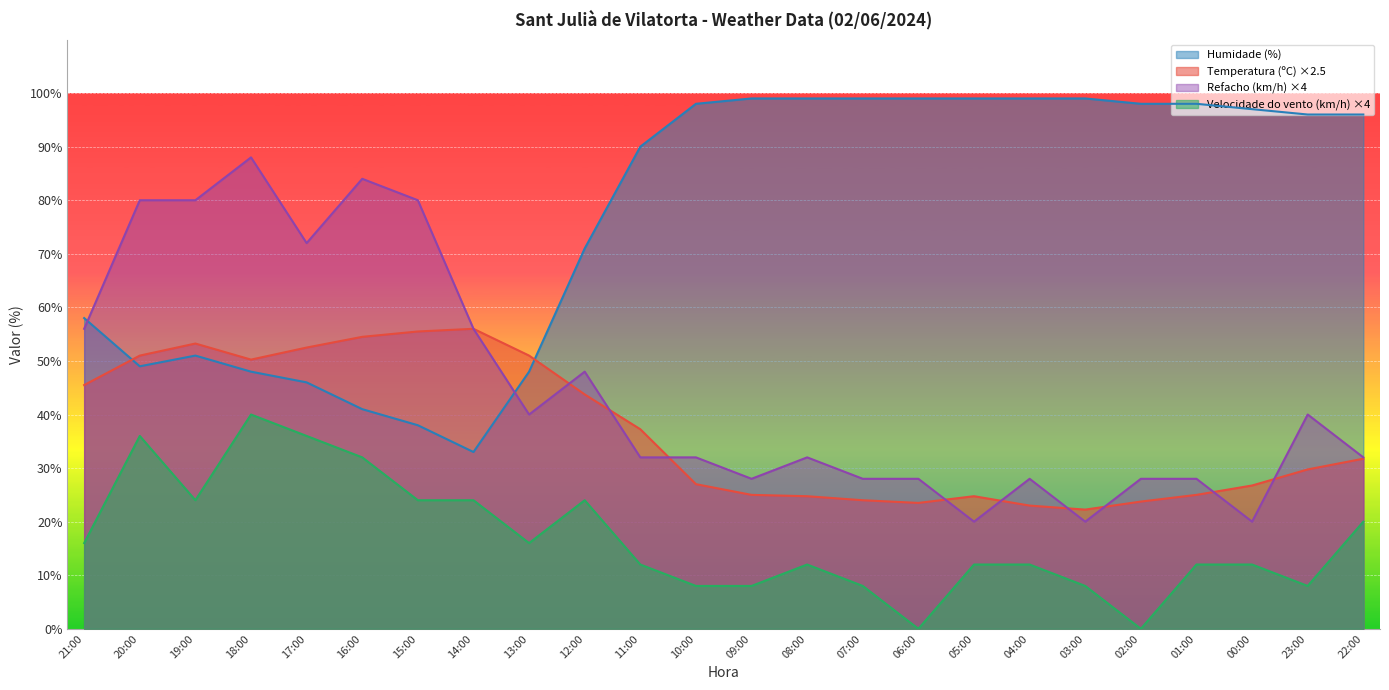

What position from the right is 09:00?

12